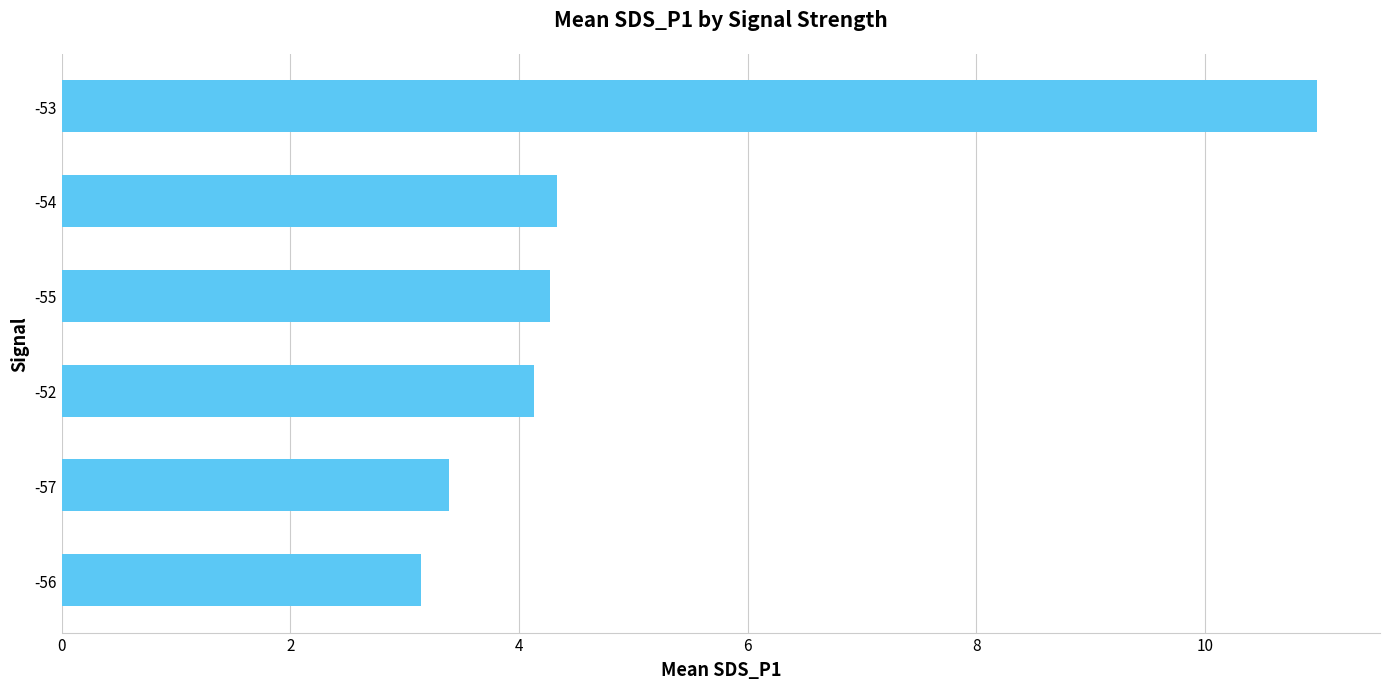

What is the smallest value displayed?

3.1